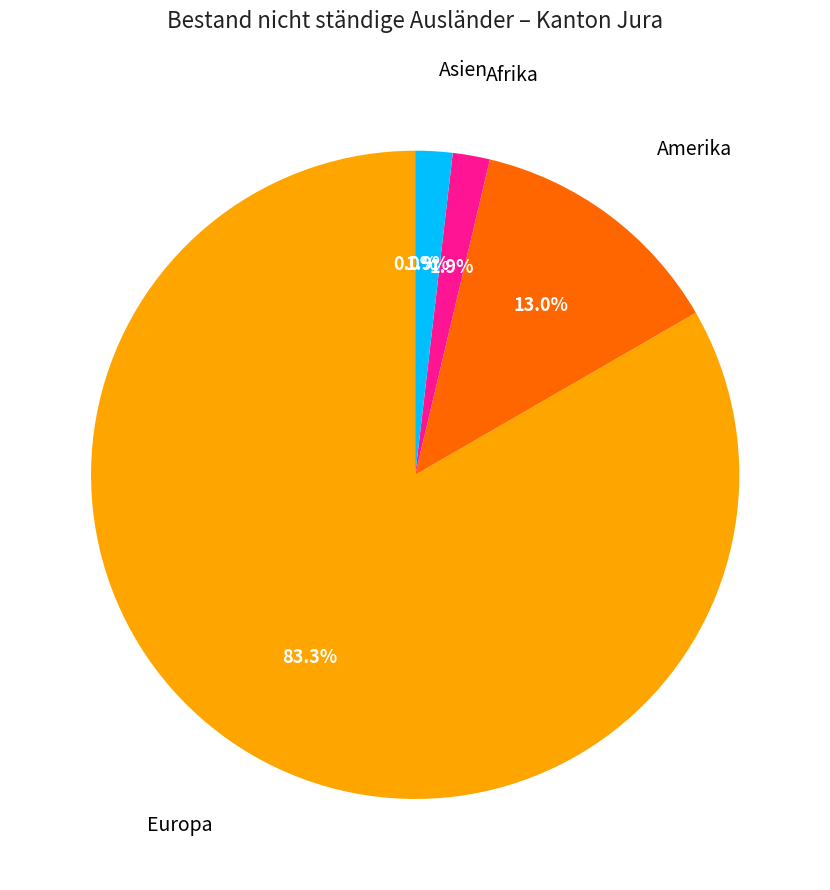

What is the total percentage of Asien and Europa?

85.2%